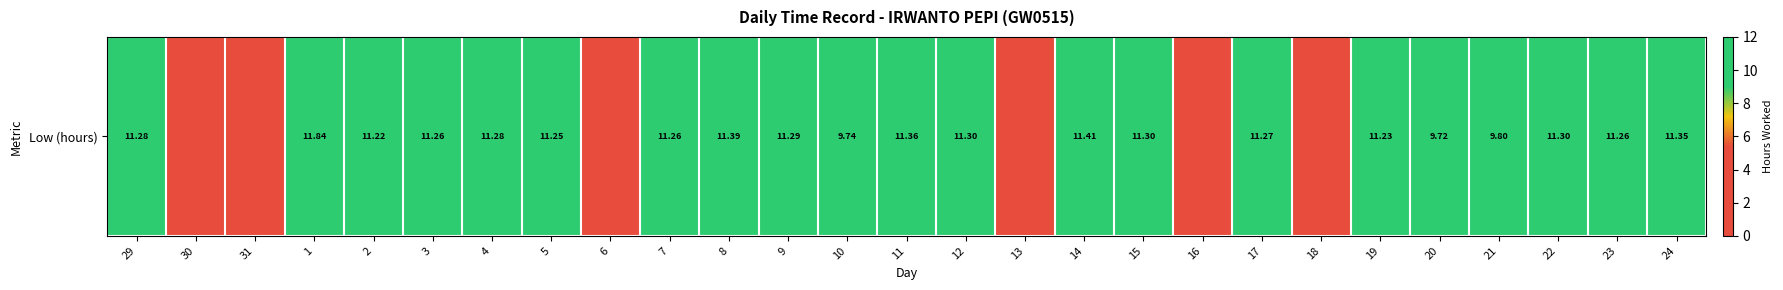

At which label does the data first exceed 11?

29